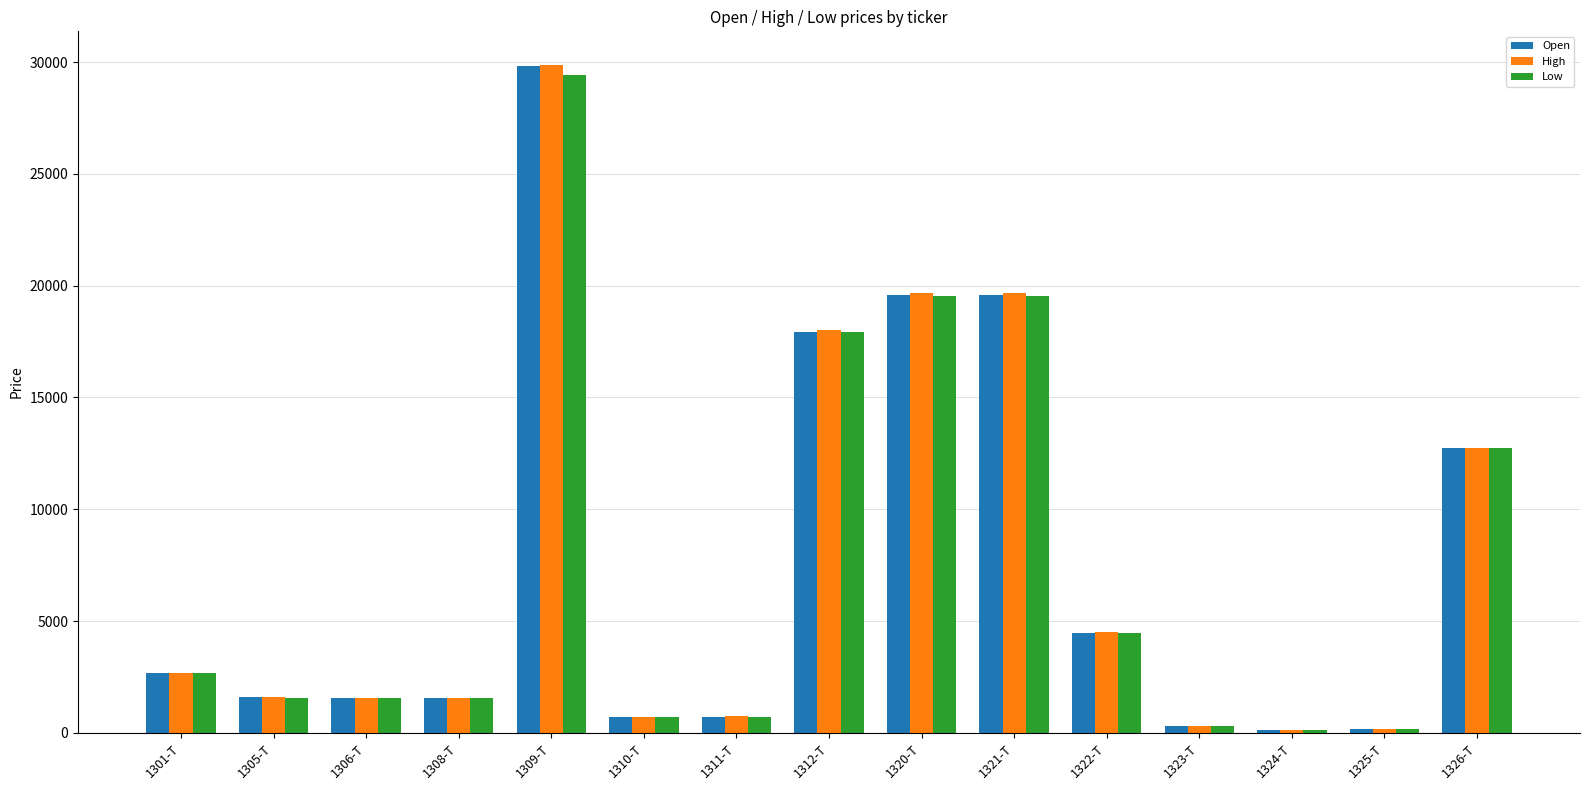

What is the sum of the Low values at 1312-T and 1320-T?

37450